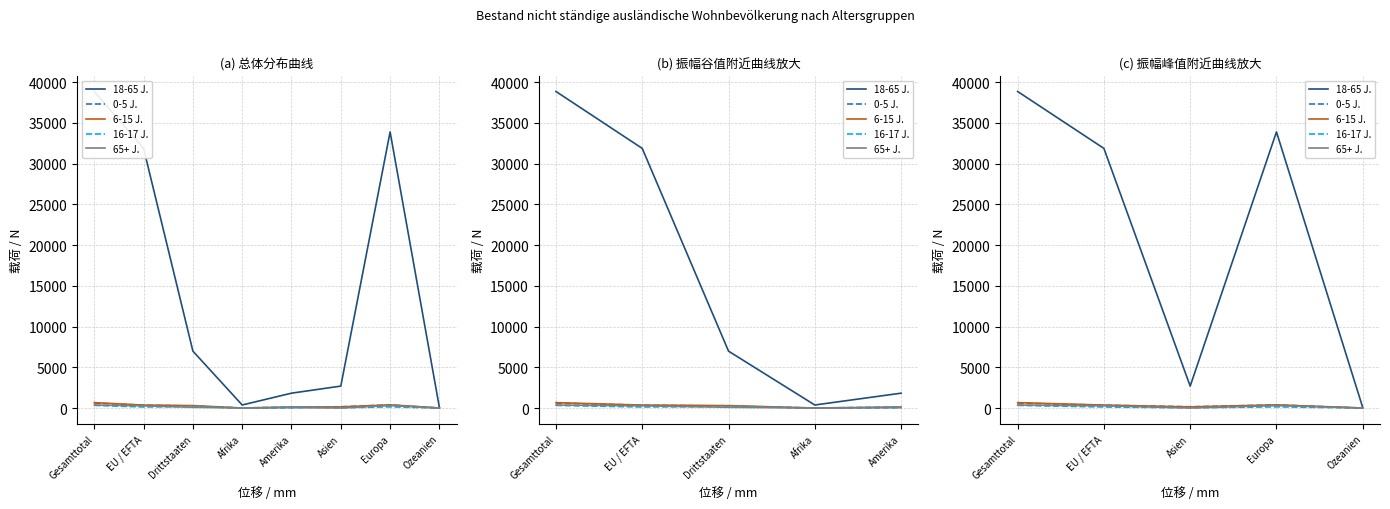

Which series has the largest total across all categories?

18-65 Jahre (Total)